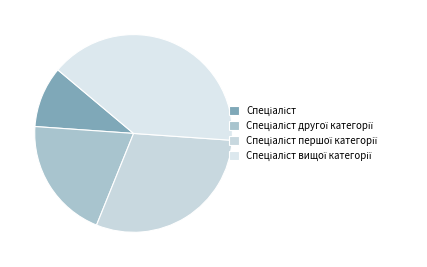

How many slices are in this pie chart?

4